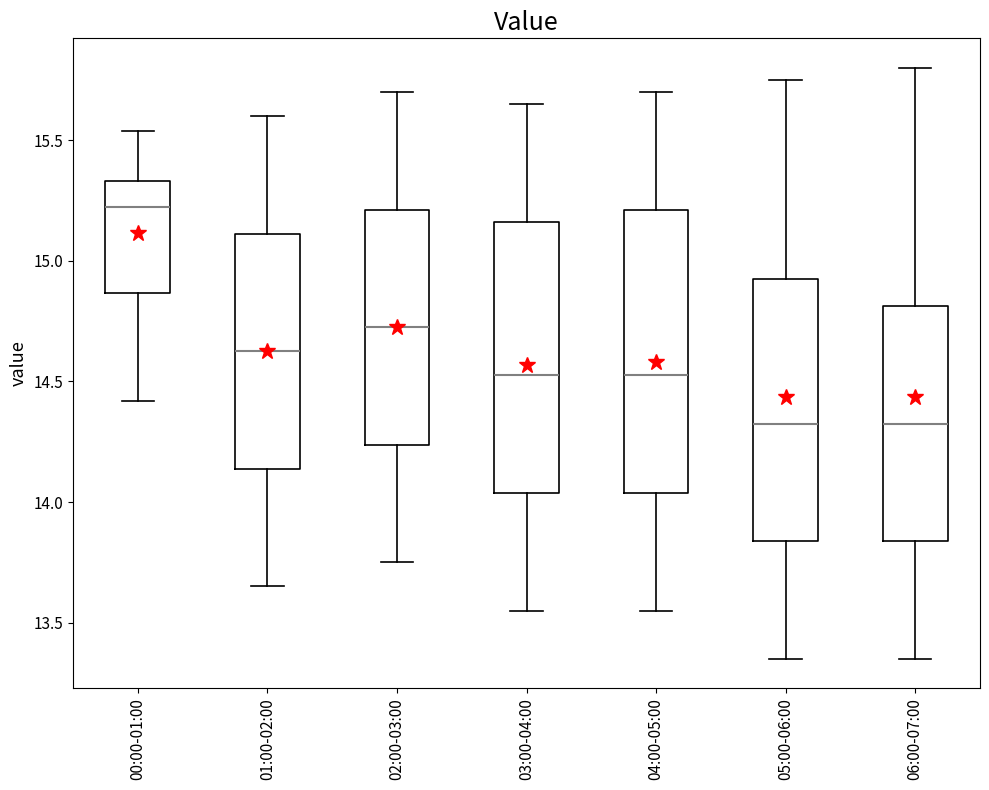

Reading left to right, transcribe this box plot: for each box, give where its median line is, the range the box spans, and where its two whiskers end, as read against the y-axis. The values are not printed on the chart, so give them approximately, as read against the axis.

00:00-01:00: median 15.25, box 14.85 to 15.35, whiskers 14.40 to 15.55
01:00-02:00: median 14.65, box 14.15 to 15.10, whiskers 13.65 to 15.60
02:00-03:00: median 14.75, box 14.25 to 15.20, whiskers 13.75 to 15.70
03:00-04:00: median 14.55, box 14.05 to 15.15, whiskers 13.55 to 15.65
04:00-05:00: median 14.55, box 14.05 to 15.20, whiskers 13.55 to 15.70
05:00-06:00: median 14.35, box 13.85 to 14.95, whiskers 13.35 to 15.75
06:00-07:00: median 14.35, box 13.85 to 14.80, whiskers 13.35 to 15.80